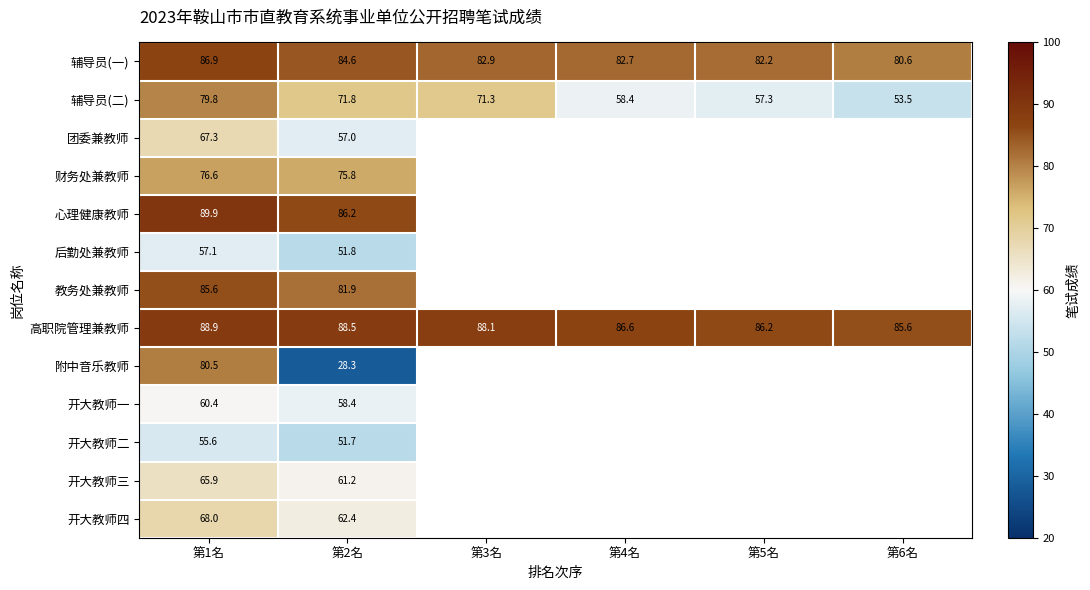

Rank the series at 第2名 from highest to lowest value.

高职院管理兼教师, 心理健康教师, 辅导员(一), 教务处兼教师, 财务处兼教师, 辅导员(二), 开大教师四, 开大教师三, 开大教师一, 团委兼教师, 后勤处兼教师, 开大教师二, 附中音乐教师